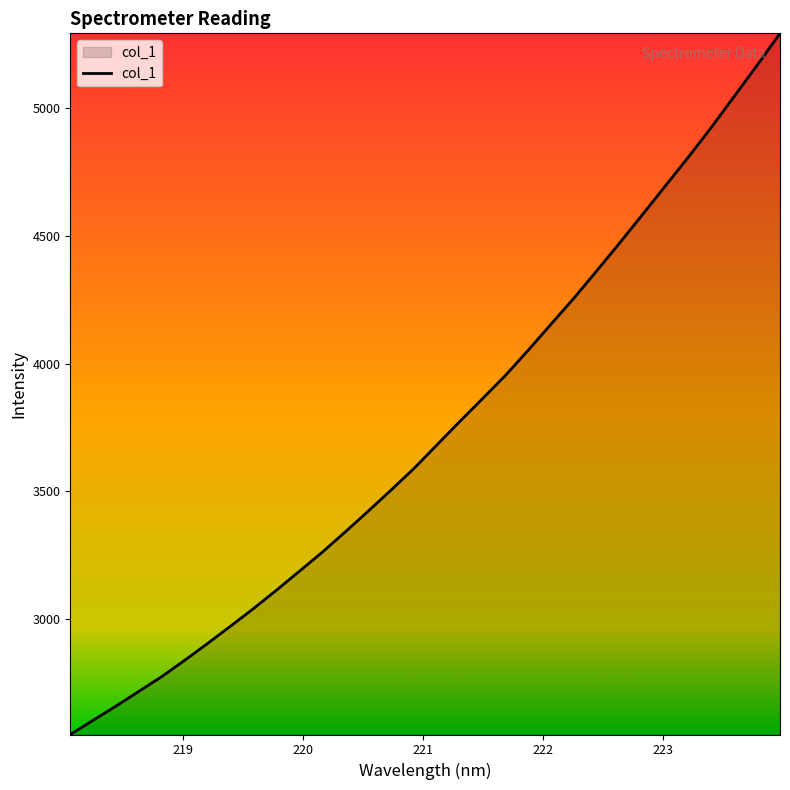

What is the difference between the maximum and minimum values?

2742.2